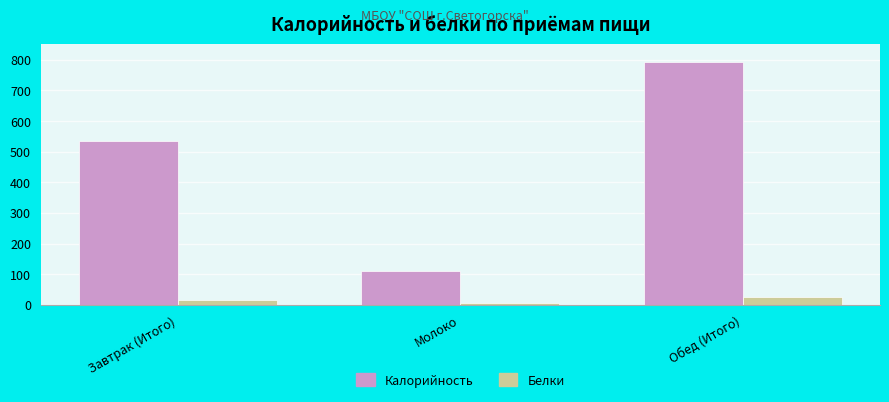

What is the label of the 2nd bar from the left?

Молоко